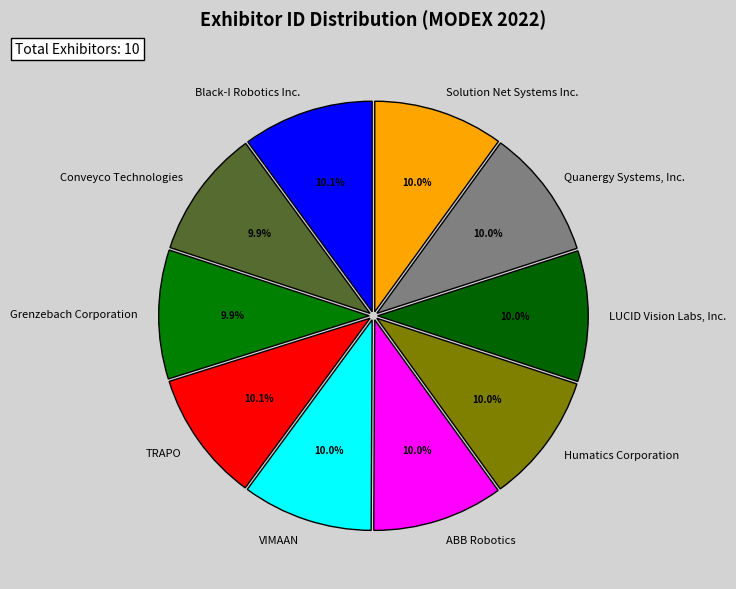

How many slices are in this pie chart?

10